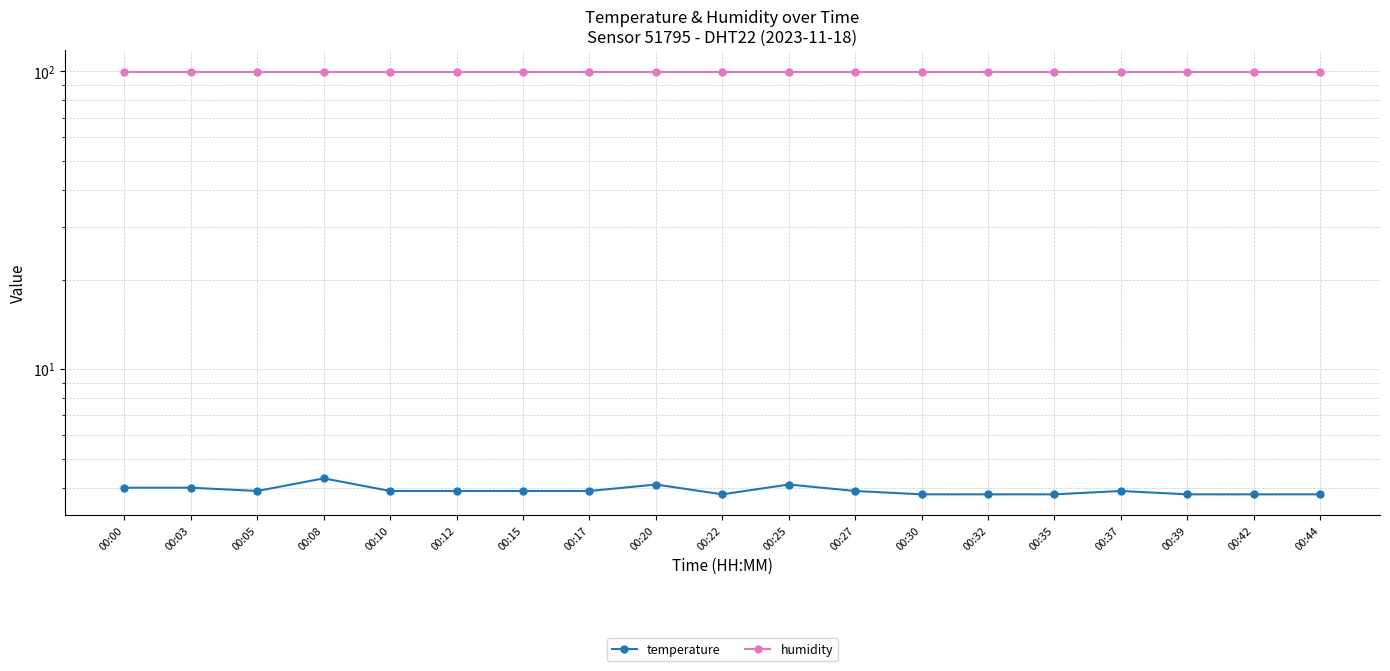

Reading left to right, list all the values displayed in this chart.

temperature: 00:00=4.0	00:03=4.0	00:05=3.9	00:08=4.3	00:10=3.9	00:12=3.9	00:15=3.9	00:17=3.9	00:20=4.1	00:22=3.8	00:25=4.1	00:27=3.9	00:30=3.8	00:32=3.8	00:35=3.8	00:37=3.9	00:39=3.8	00:42=3.8	00:44=3.8
humidity: 00:00=99.9	00:03=99.9	00:05=99.9	00:08=99.9	00:10=99.9	00:12=99.9	00:15=99.9	00:17=99.9	00:20=99.9	00:22=99.9	00:25=99.9	00:27=99.9	00:30=99.9	00:32=99.9	00:35=99.9	00:37=99.9	00:39=99.9	00:42=99.9	00:44=99.9